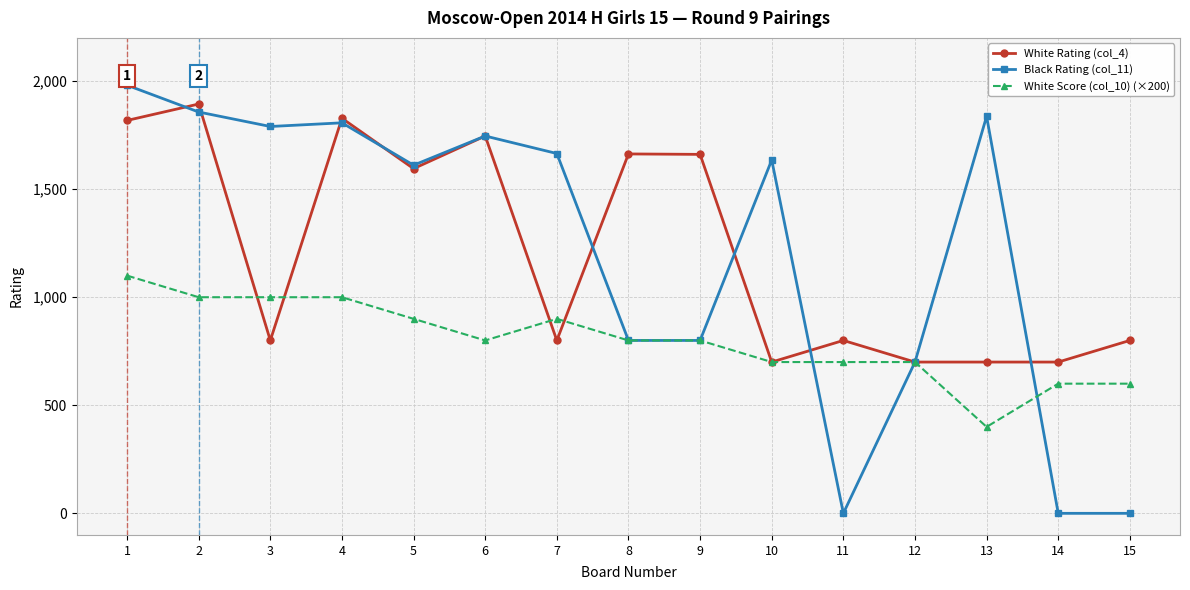

At how many categories does at least one series exceed 651?

15